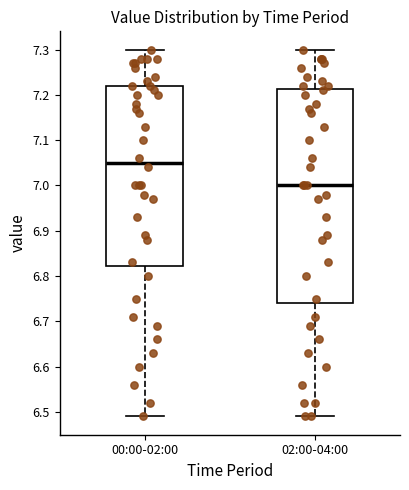

Comparing the boxes themselves (not the whiskers), which one is the tallest?

02:00-04:00